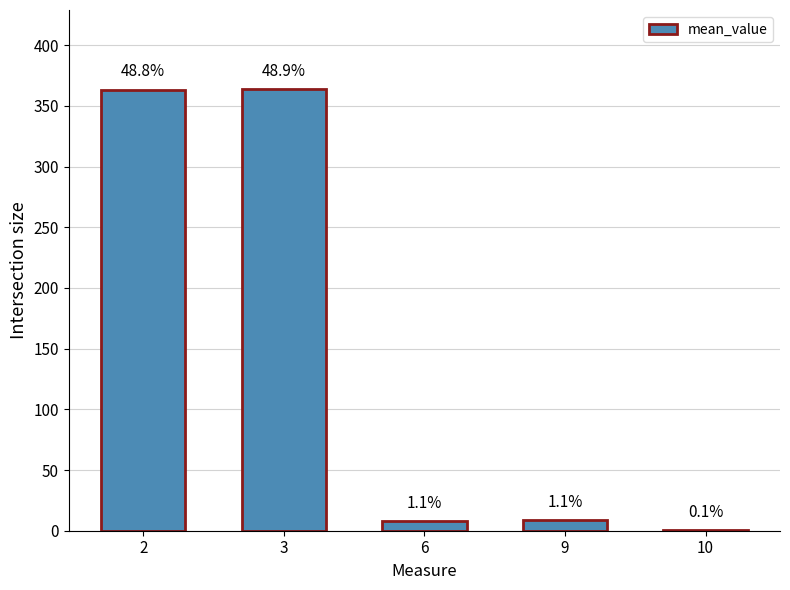

What is the difference between the maximum and minimum values?

362.6